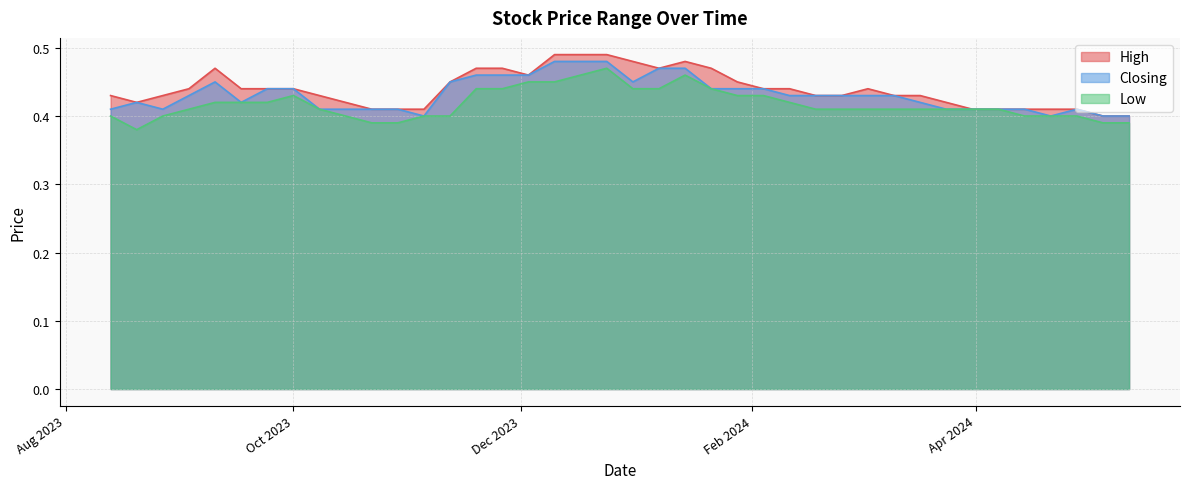

Read the Low value at 05/05/2024.

0.4